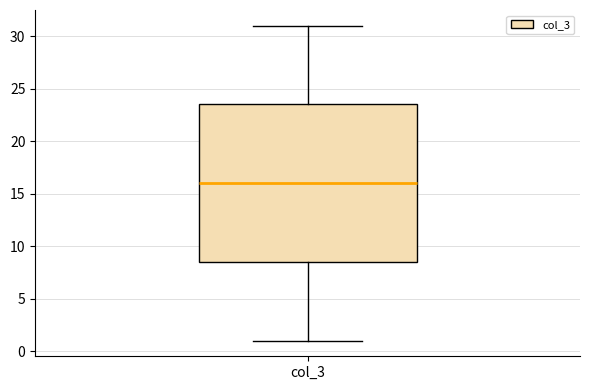

Where does the median line of the box for col_3 sit on the y-axis? The values are not printed on the chart, so give them approximately, as read against the axis.

16.0